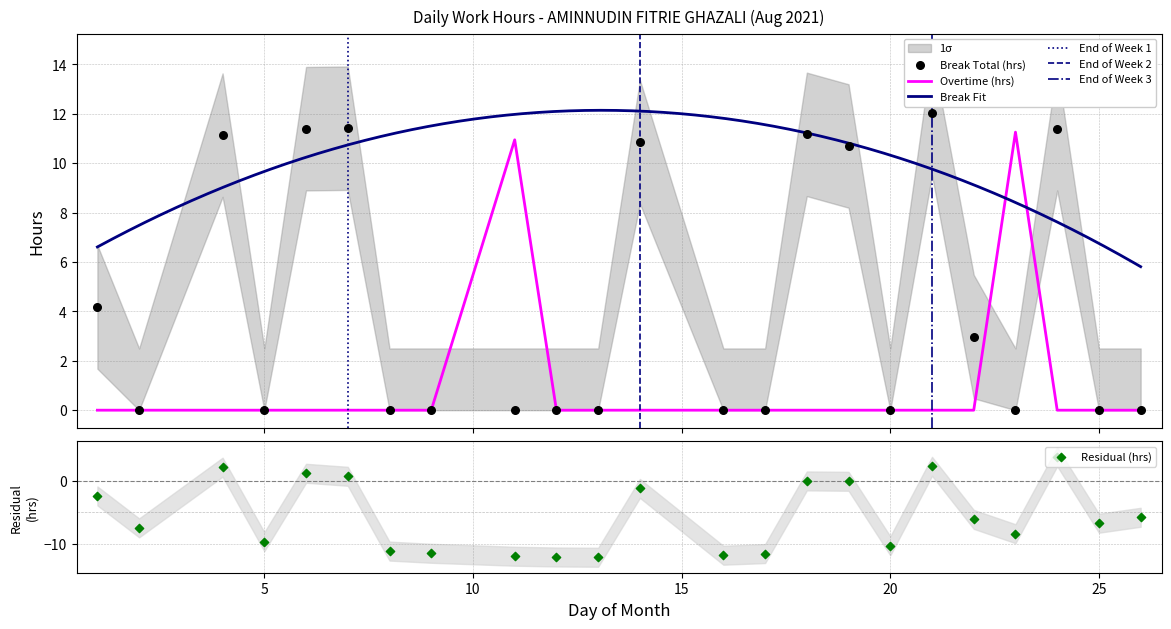

What is the maximum value for Overtime (hrs)?

11.3